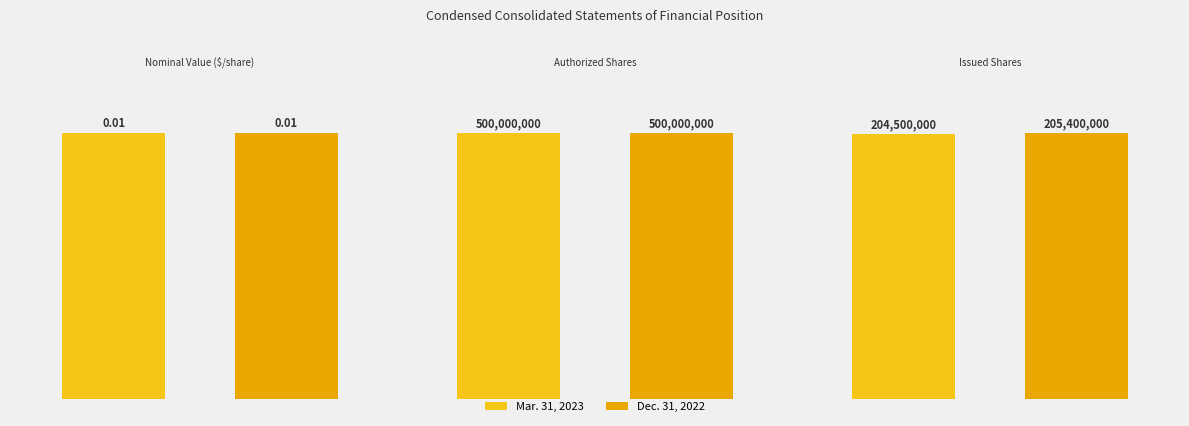

Reading right to left, list all the values displayed in this chart.

Mar. 31, 2023: Issued Shares=204500000.0	Authorized Shares=500000000.0	Nominal Value ($/share)=0.0
Dec. 31, 2022: Issued Shares=205400000.0	Authorized Shares=500000000.0	Nominal Value ($/share)=0.0